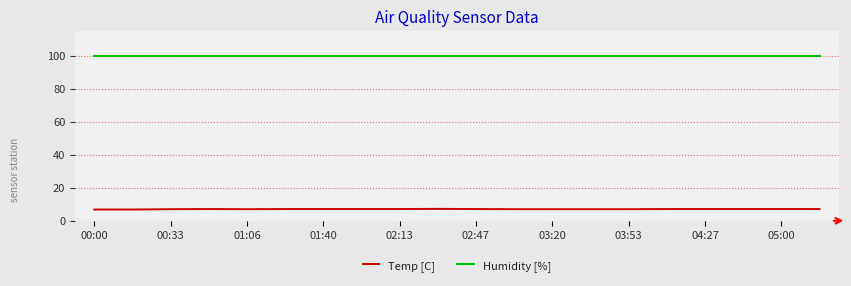

Which series has the largest range (max minus min)?

Temp [C]